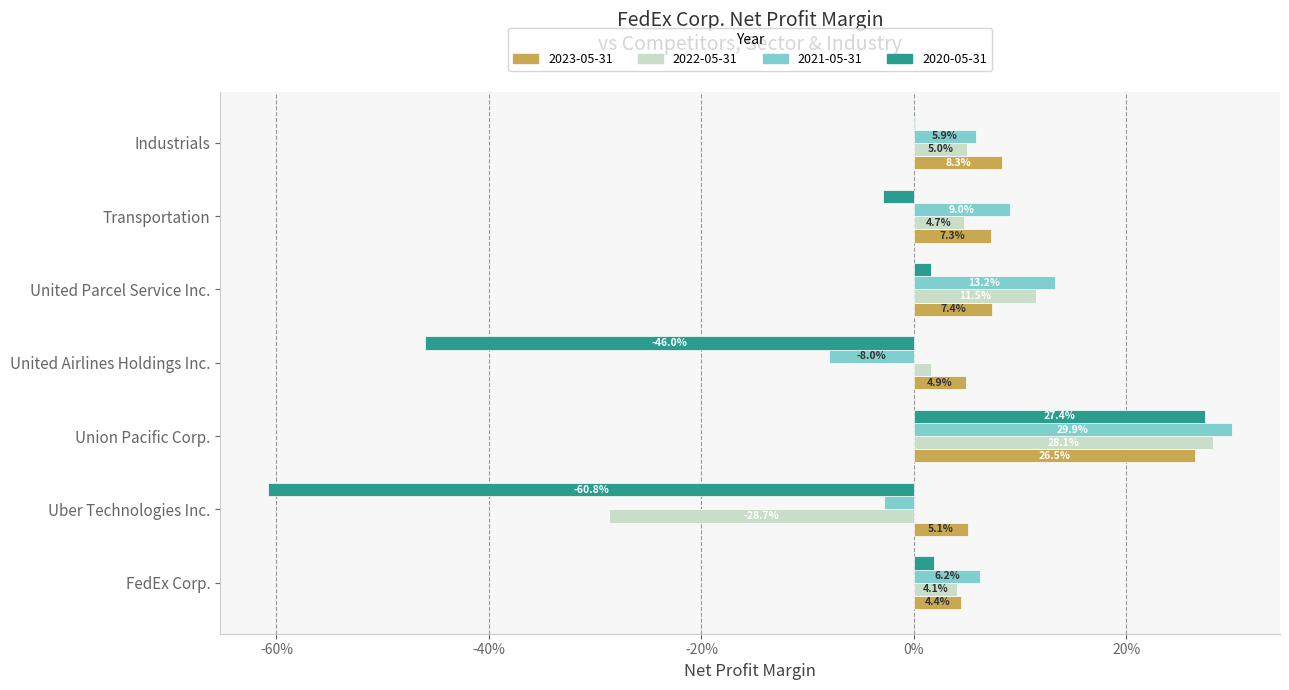

What are all the series names shown in the legend?

2023-05-31, 2022-05-31, 2021-05-31, 2020-05-31